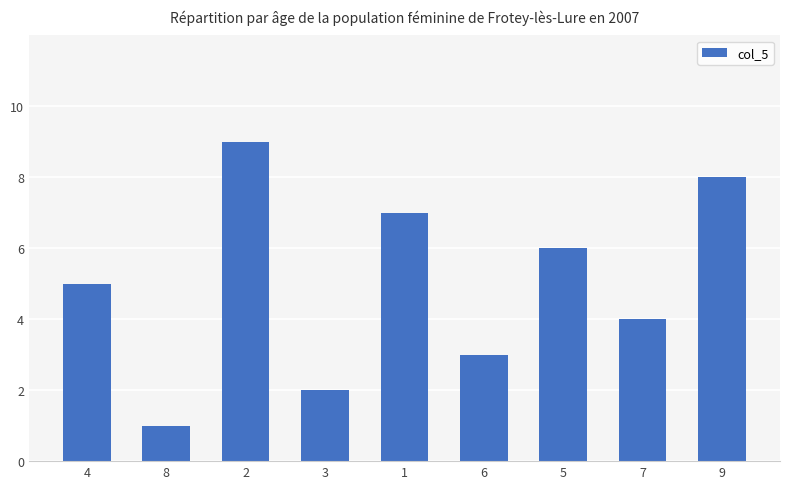

What is the difference between the maximum and minimum values?

8